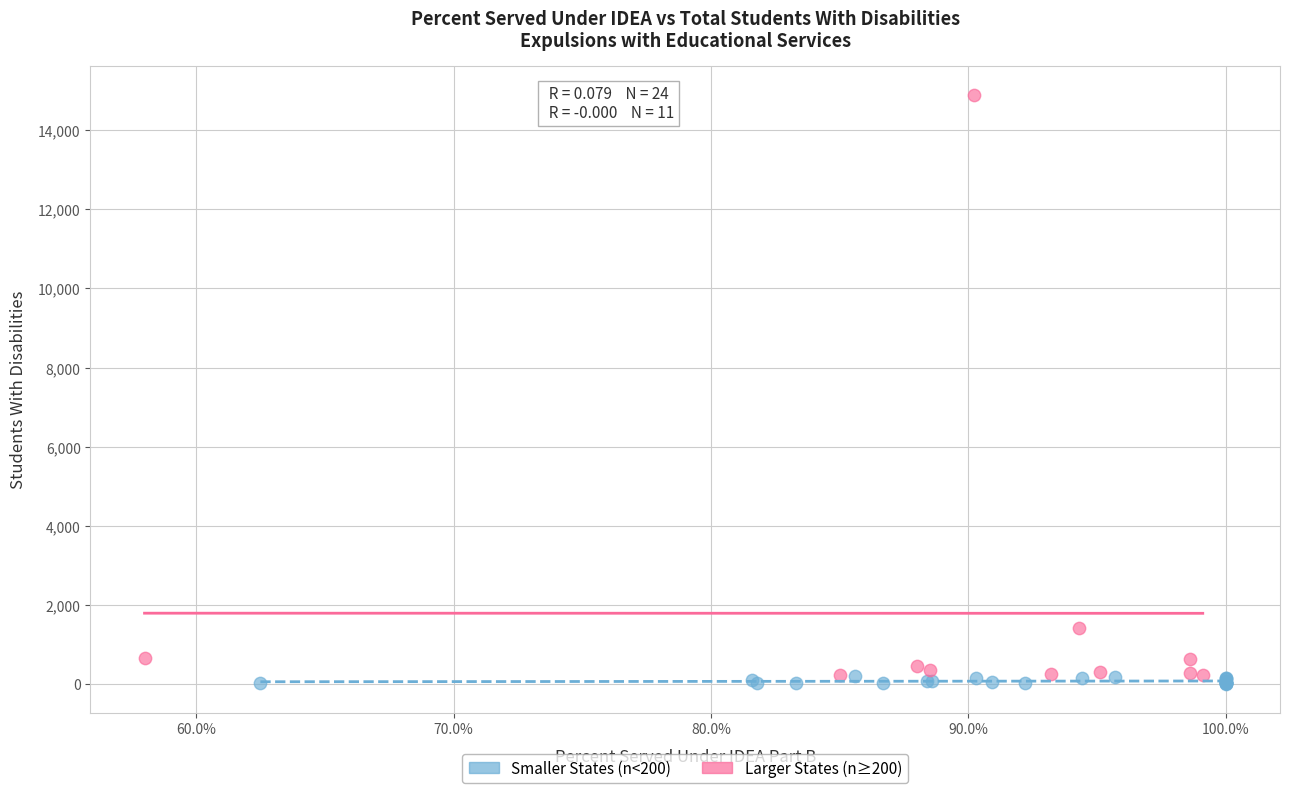

Which series has the largest Y range (max minus min)?

Larger States (n≥200)